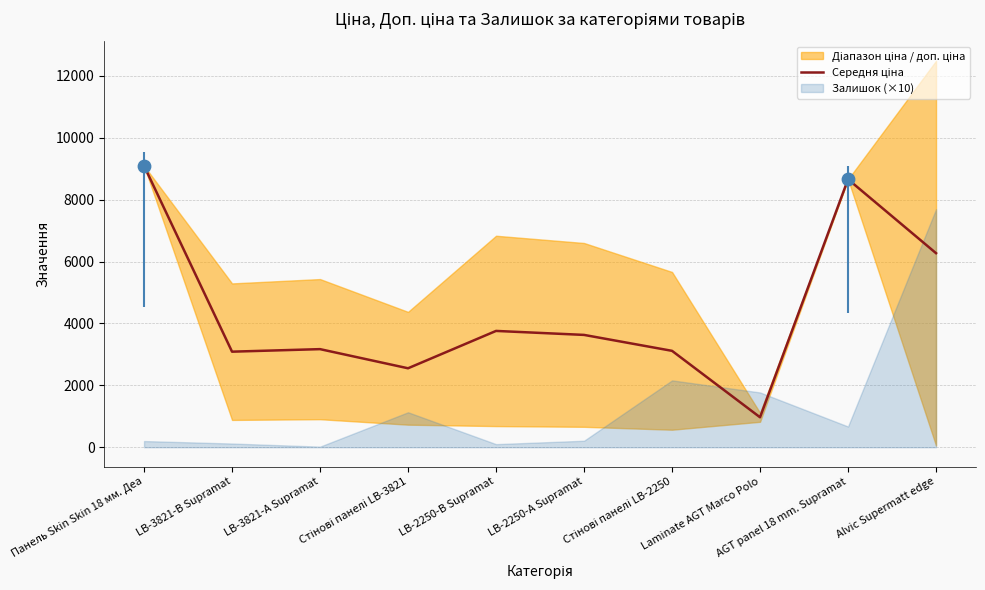

Between LB-3821-В Supramat and LB-2250-В Supramat, which is larger?

LB-2250-В Supramat